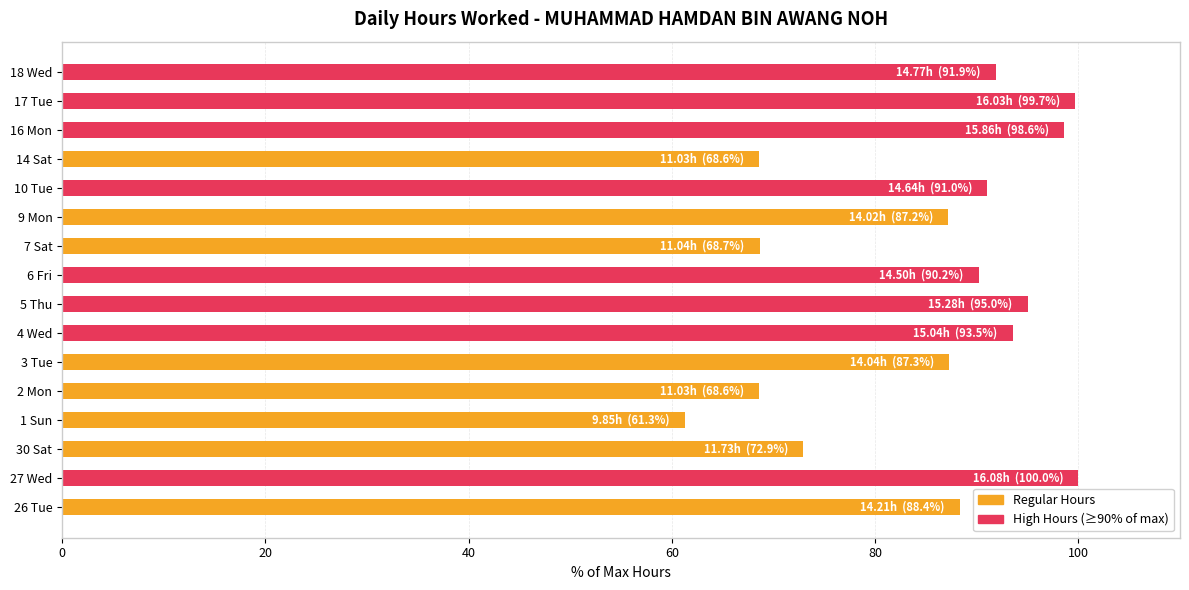

Between 5 Thu and 26 Tue, which is larger?

5 Thu